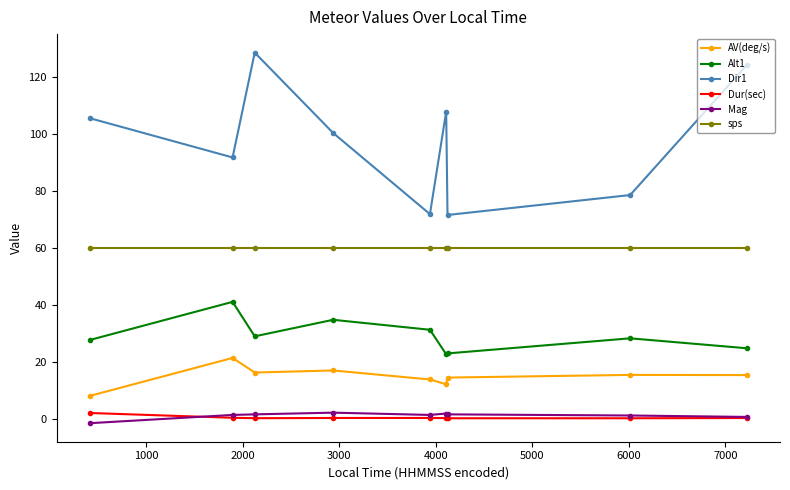

Which series has the largest total across all categories?

Dir1